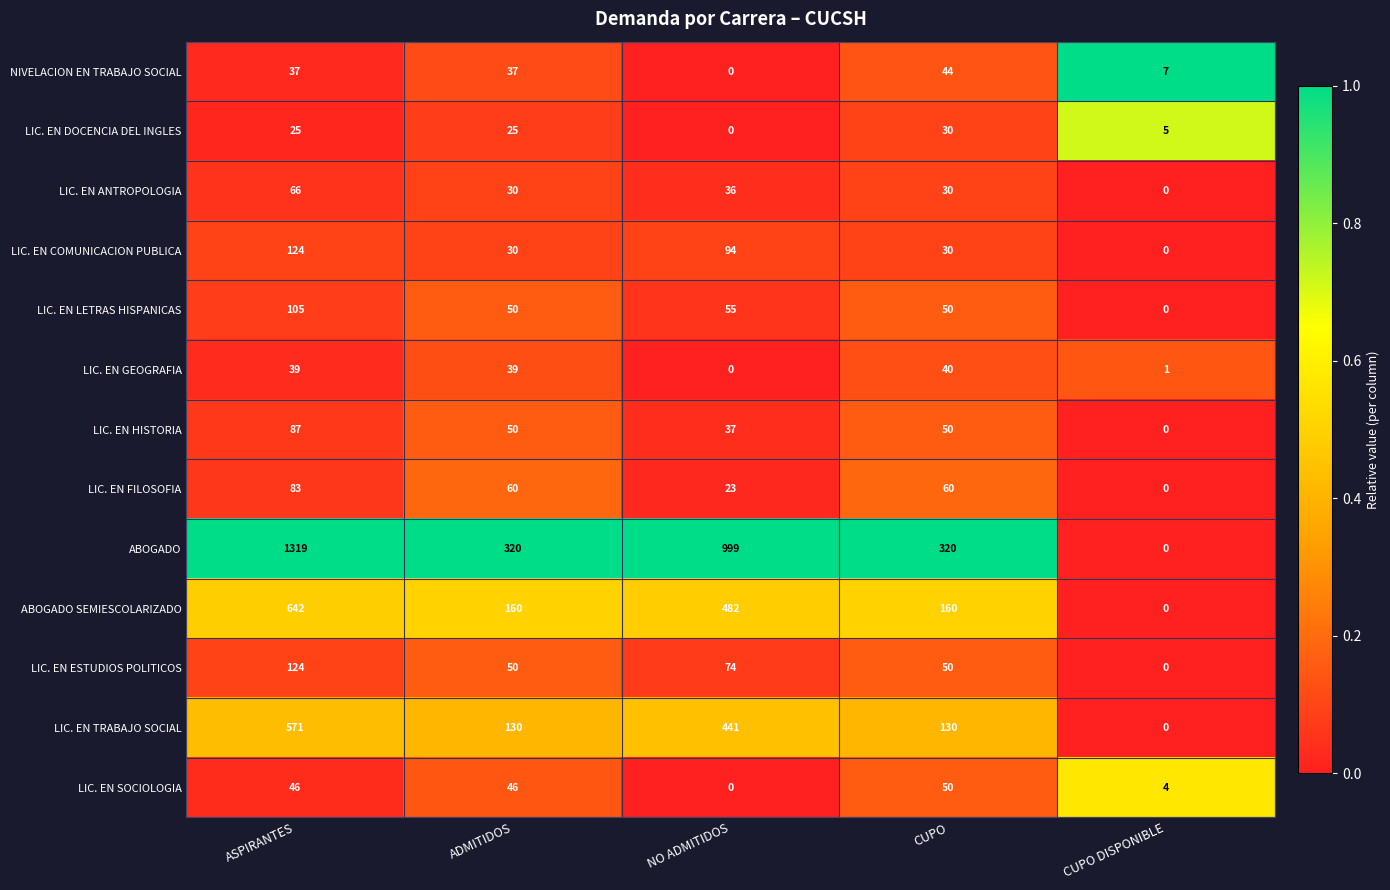

What is the total value across all series at ADMITIDOS?

1027